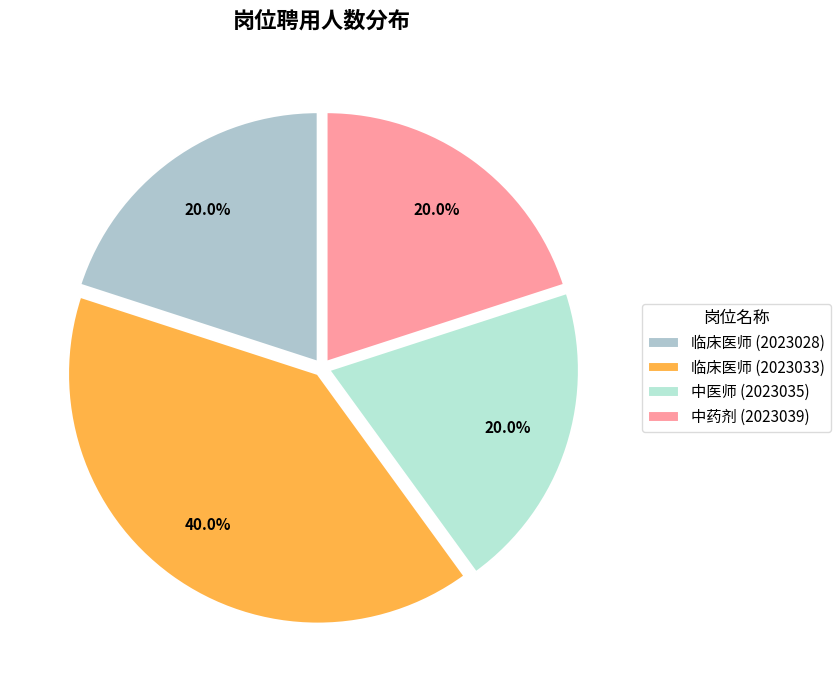

Does 中医师 (2023035) represent more than half of the total?

No